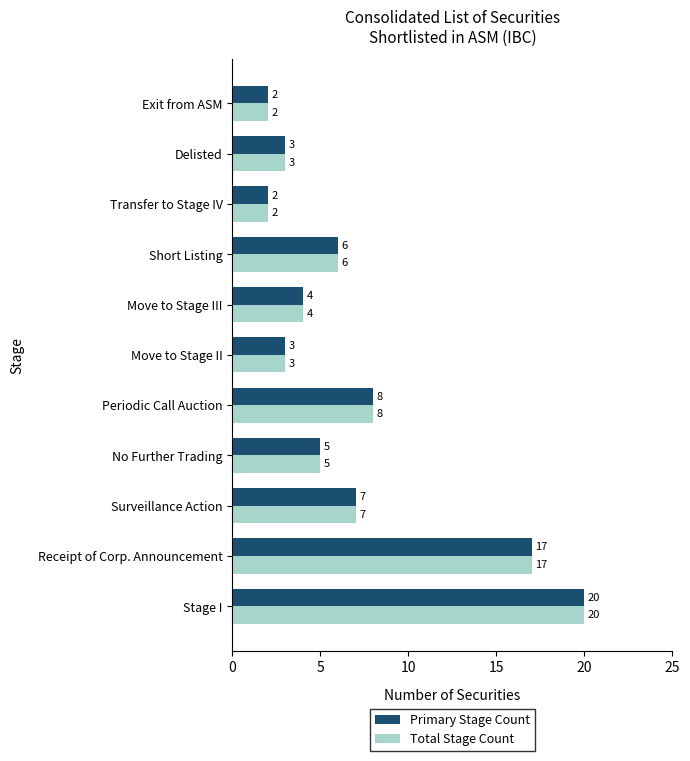

At which label is Primary Stage Count closest to 11?

Periodic Call Auction